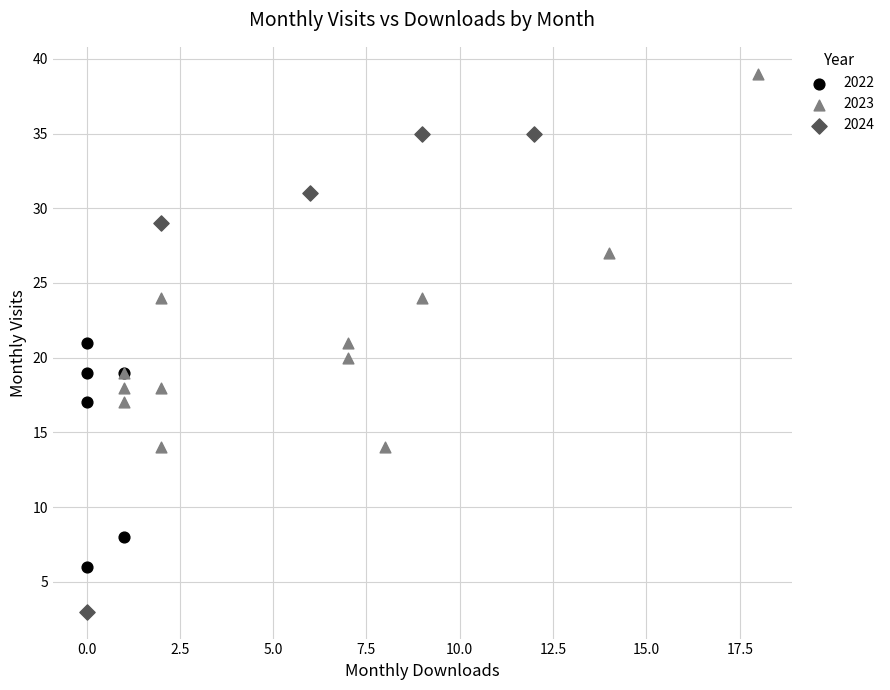

Which series reaches the maximum Y coordinate?

2023